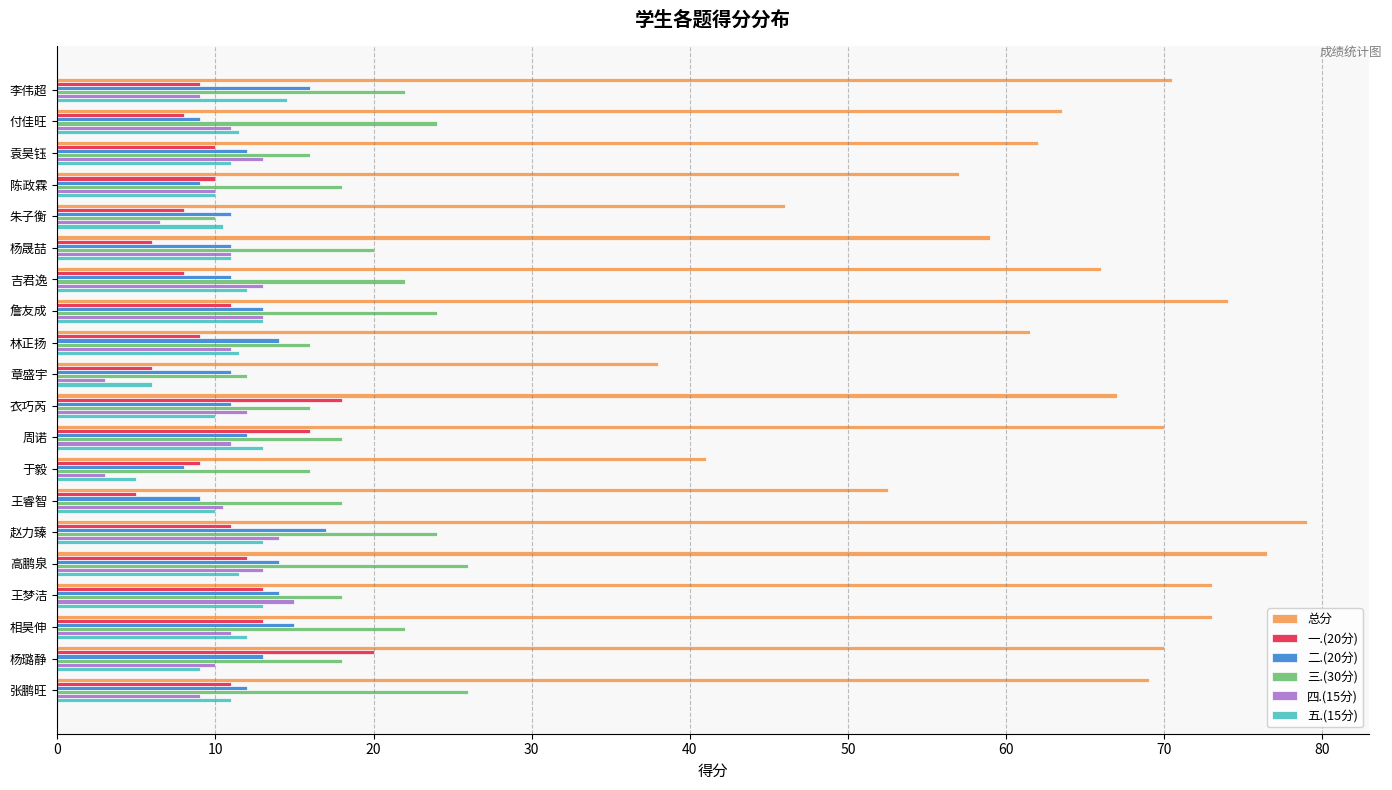

What is the spread (max minus min) of values at 李伟超?

61.5